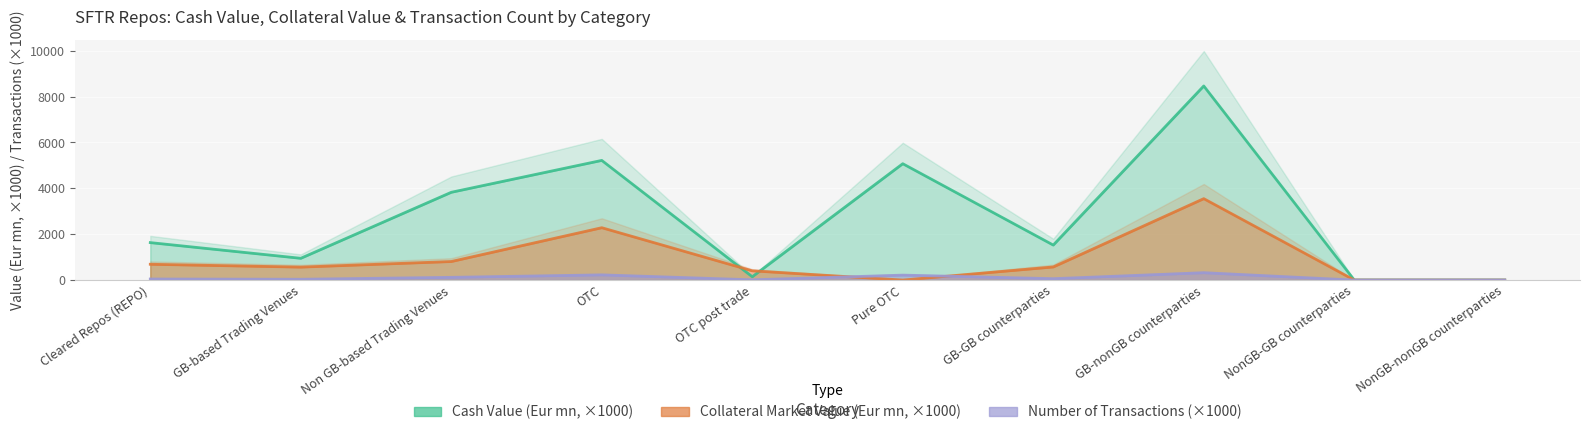

Rank the categories by Number Of Transactions value from lowest to highest.

NonGB-GB counterparties, NonGB-nonGB counterparties, OTC post trade, GB-based Trading Venues, Cleared Repos (REPO), GB-GB counterparties, Non GB-based Trading Venues, Pure OTC, OTC, GB-nonGB counterparties